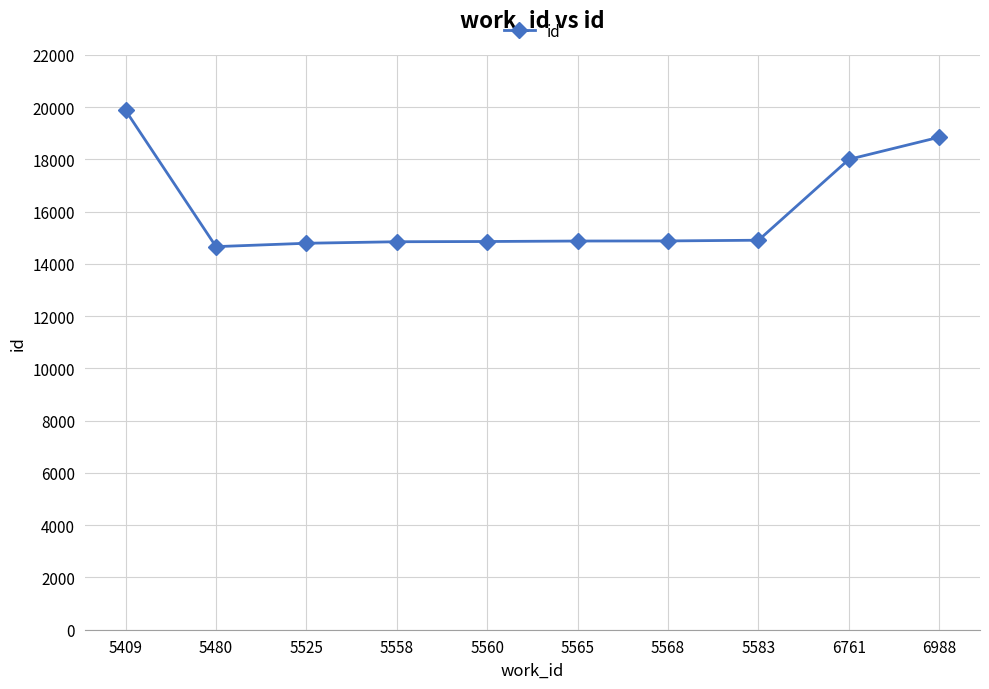

What is the smallest value displayed?

14659